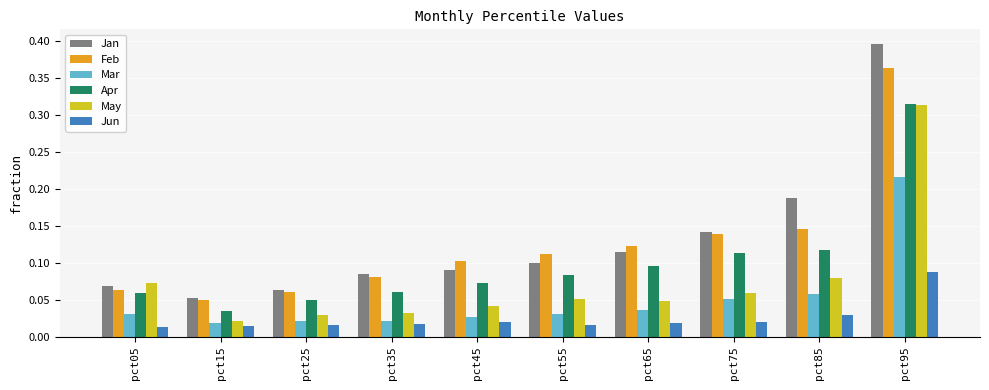

Count the Jun values in the range 0 to 1.

10